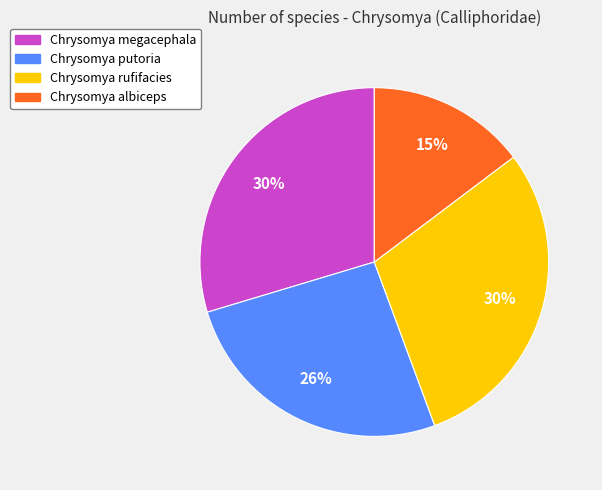

Is it true that Chrysomya albiceps is 1% of the pie?

False